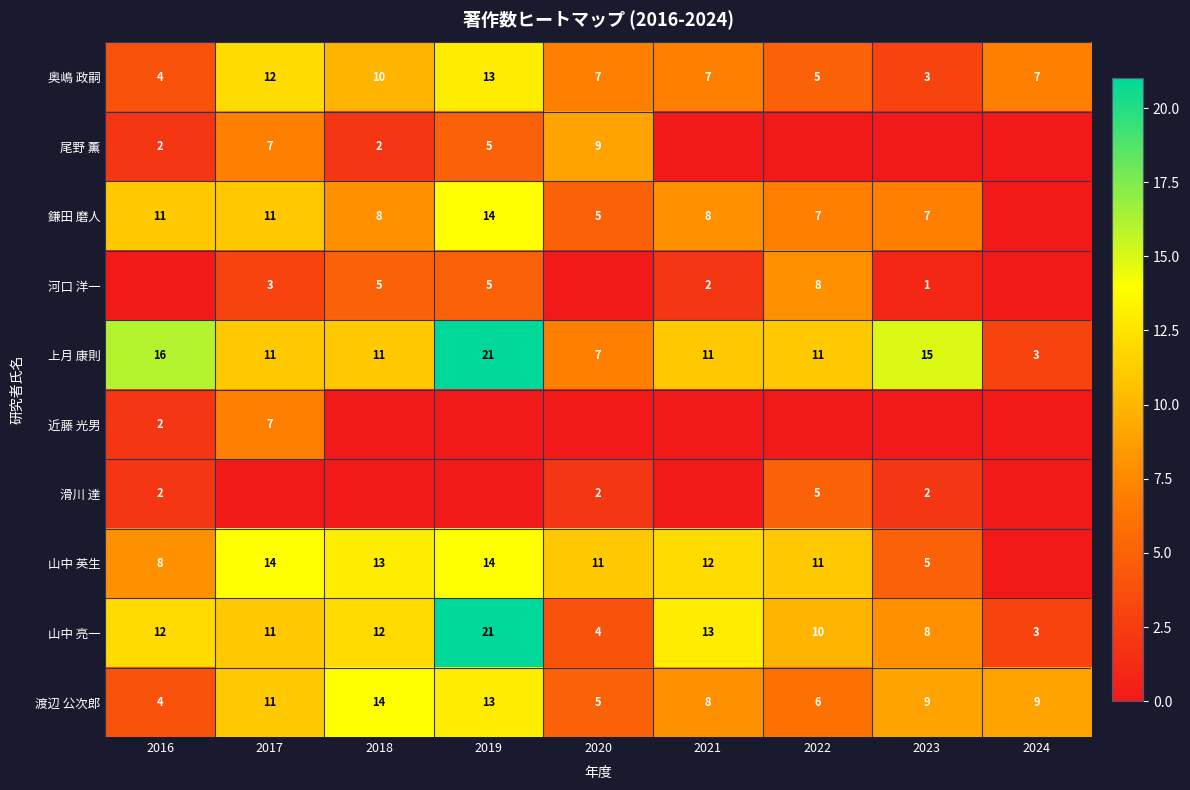

How many values in the 渡辺 公次郎 series are below 9?

4